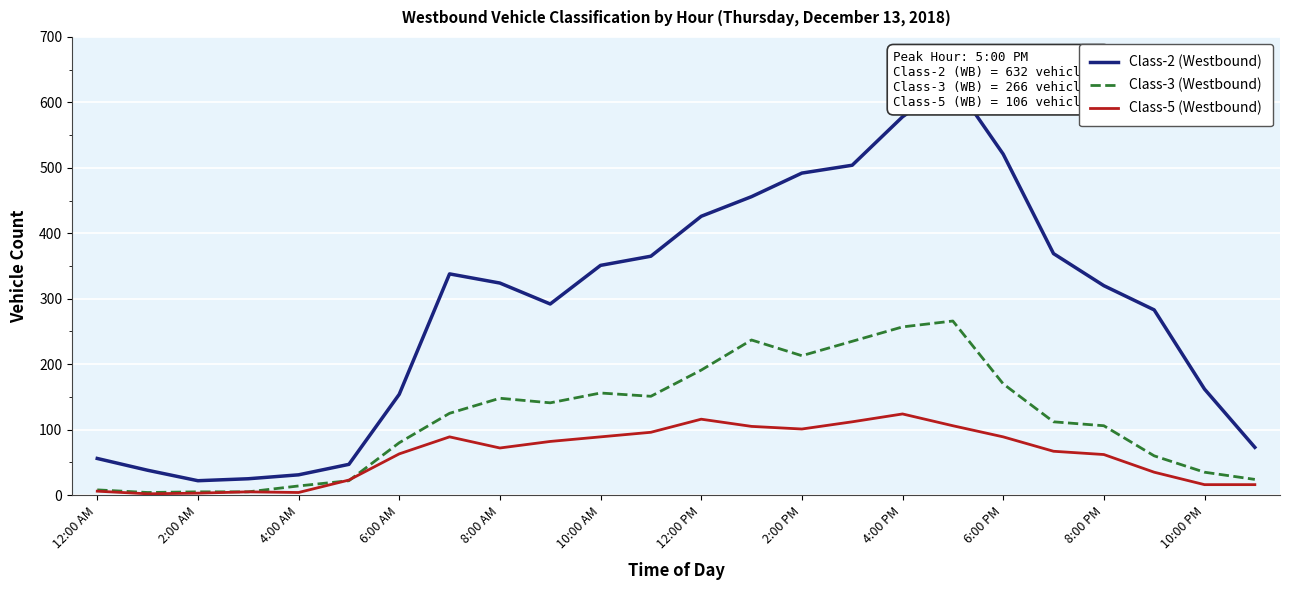

Which series has the largest range (max minus min)?

Class-2 (Westbound)